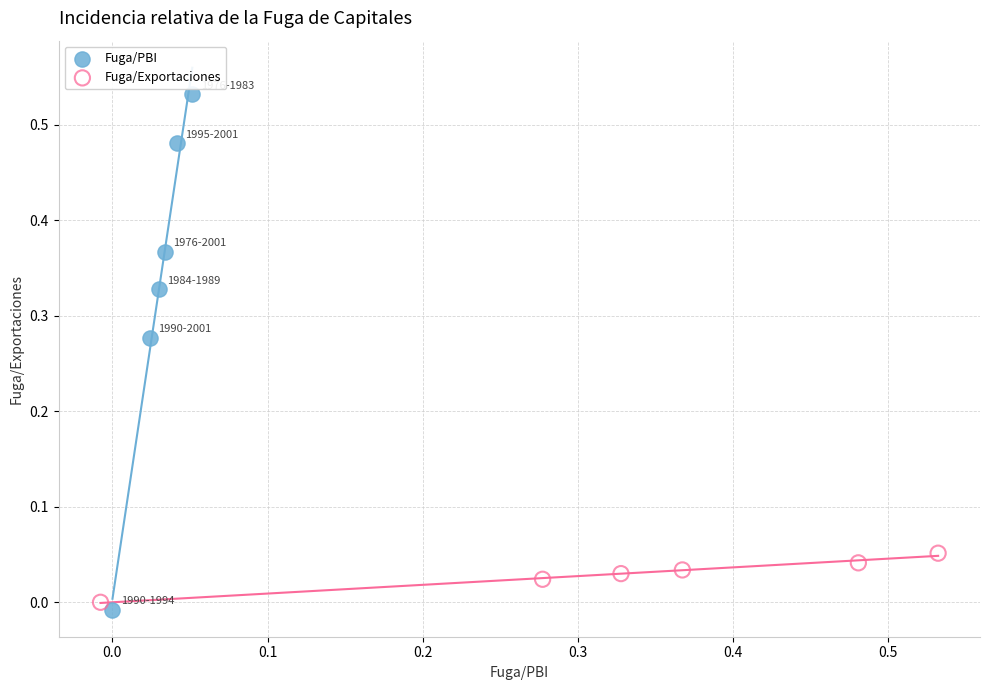

Which series has the largest Y range (max minus min)?

Fuga/PBI